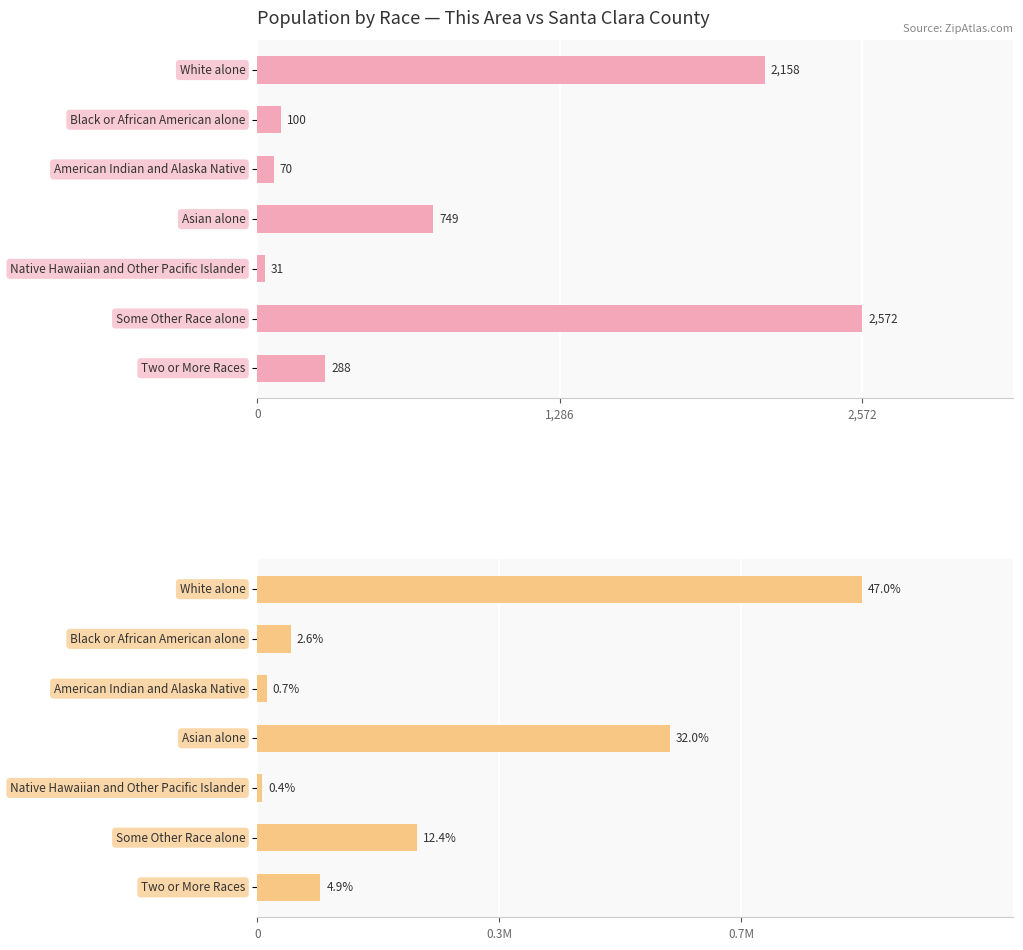

Which series has the largest range (max minus min)?

Santa Clara County